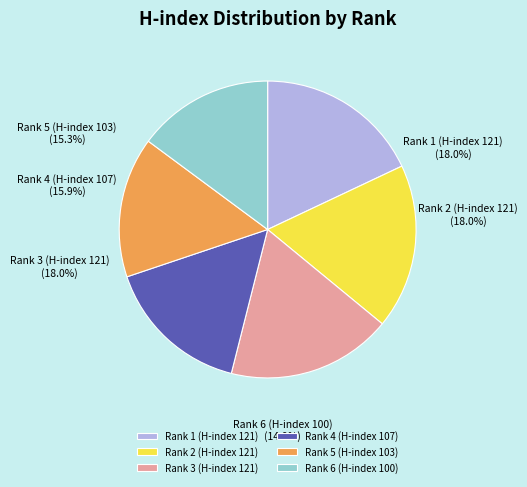

How many segments does this pie chart have?

6